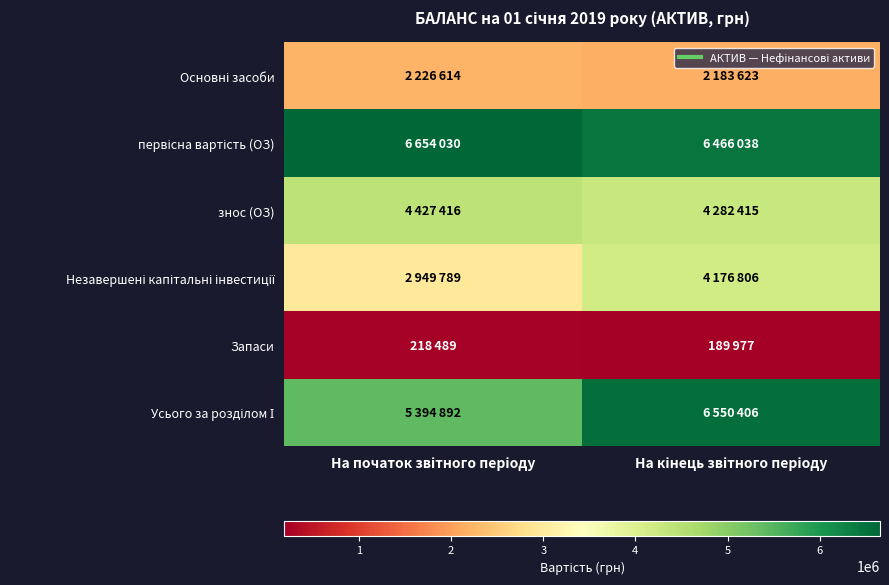

List the series in order of their peak value, lowest first.

Запаси, Основні засоби, Незавершені капітальні інвестиції, знос (ОЗ), Усього за розділом І, первісна вартість (ОЗ)